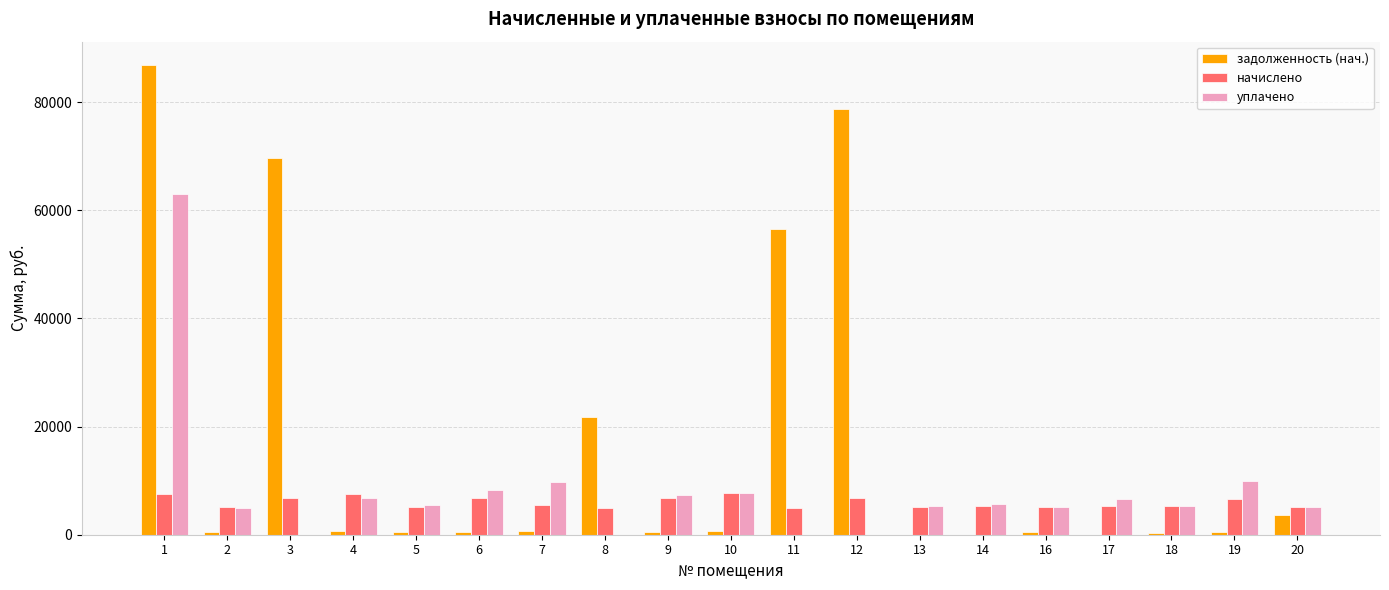

What is the spread (max minus min) of values at 1?

79353.8